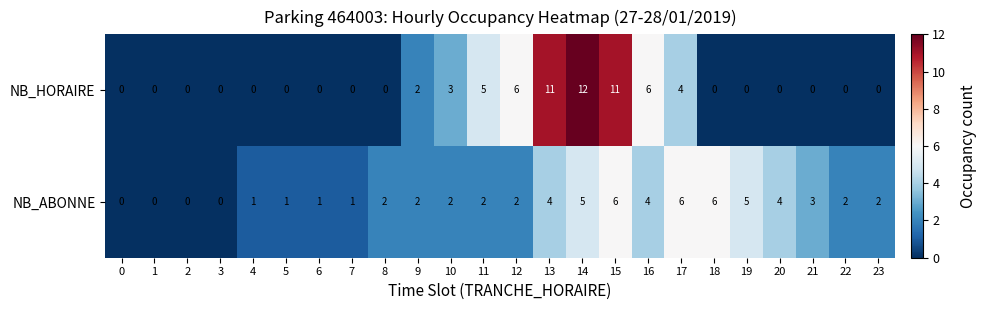

Between 0 and 6, which series saw the biggest shift?

NB_ABONNE